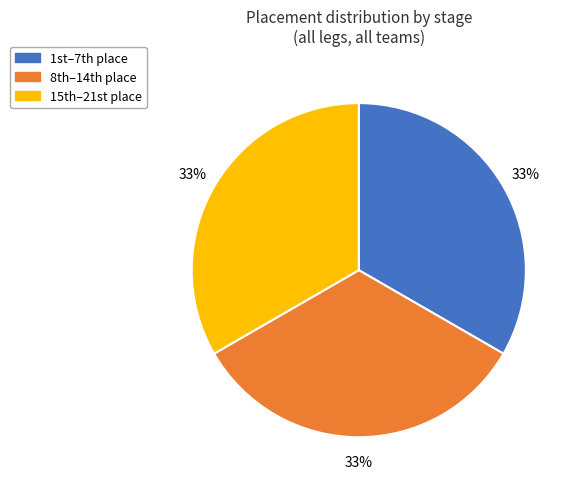

To the nearest percent, what is the average slice percentage?

33%